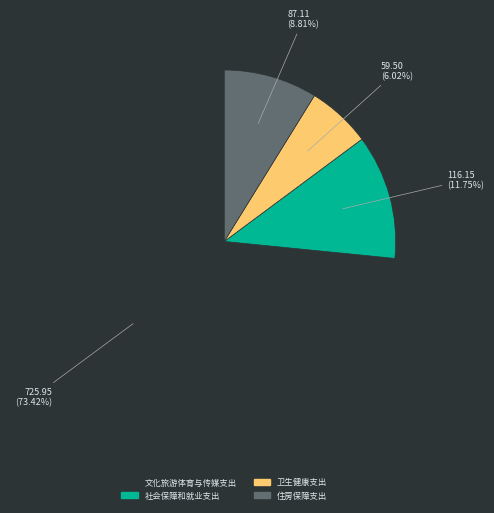

What is the smallest slice in the pie chart?

卫生健康支出